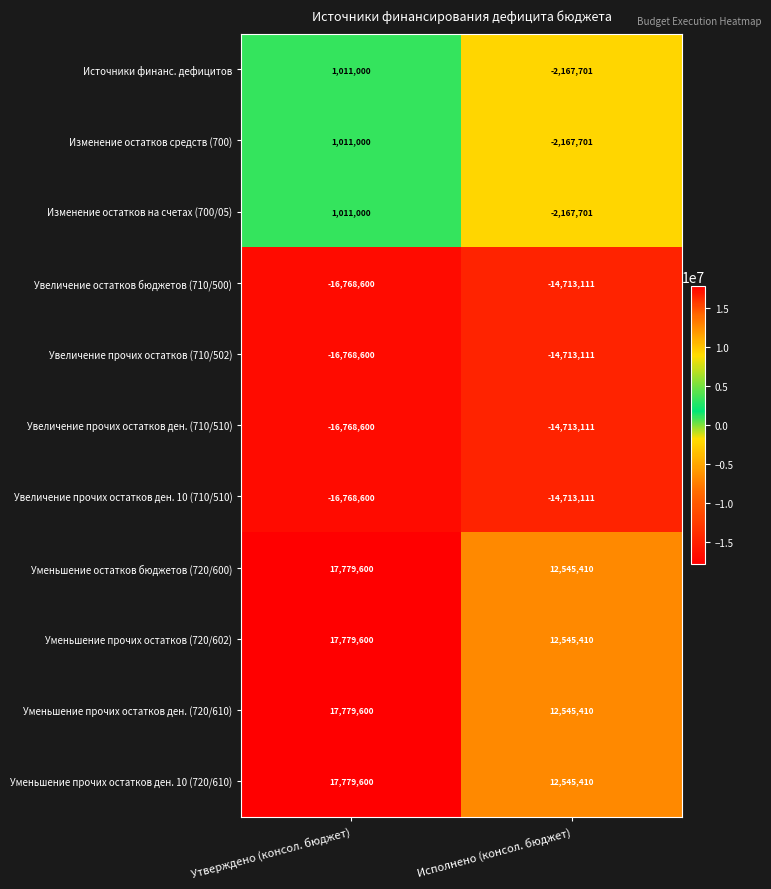

How many series are shown in this chart?

11